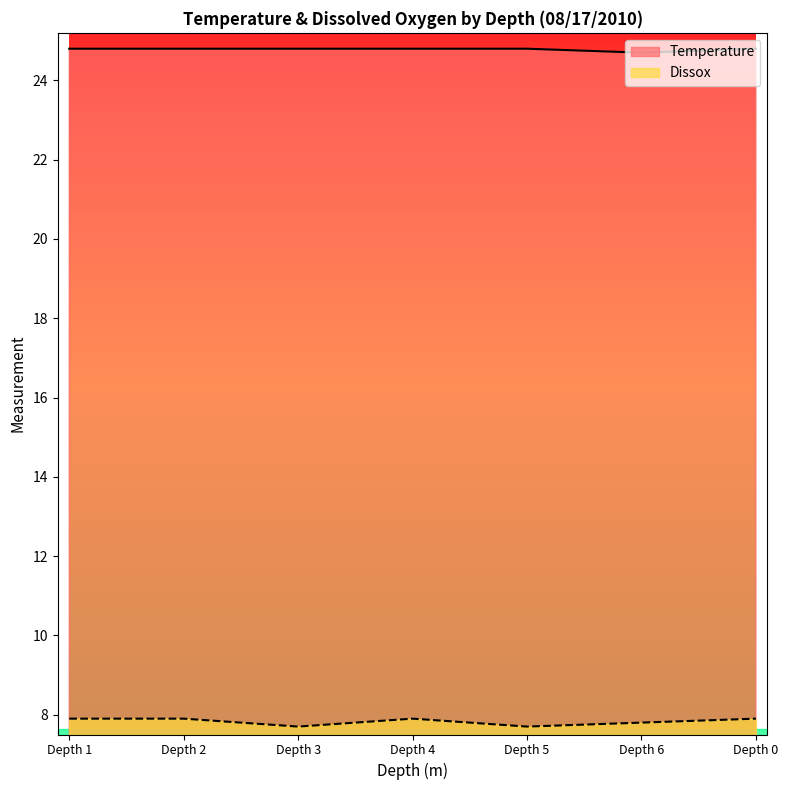

The Temperature series shows 24.8 at Depth 3. True or false?

True